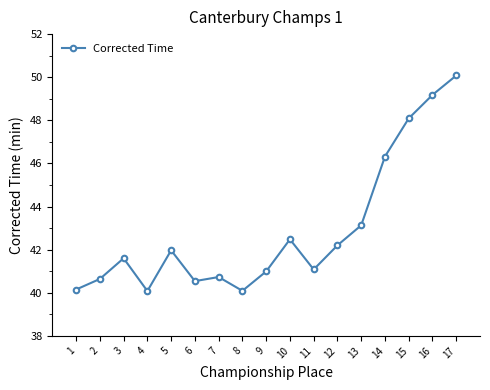

What is the ratio of the value at 11 to the value at 15?

0.9